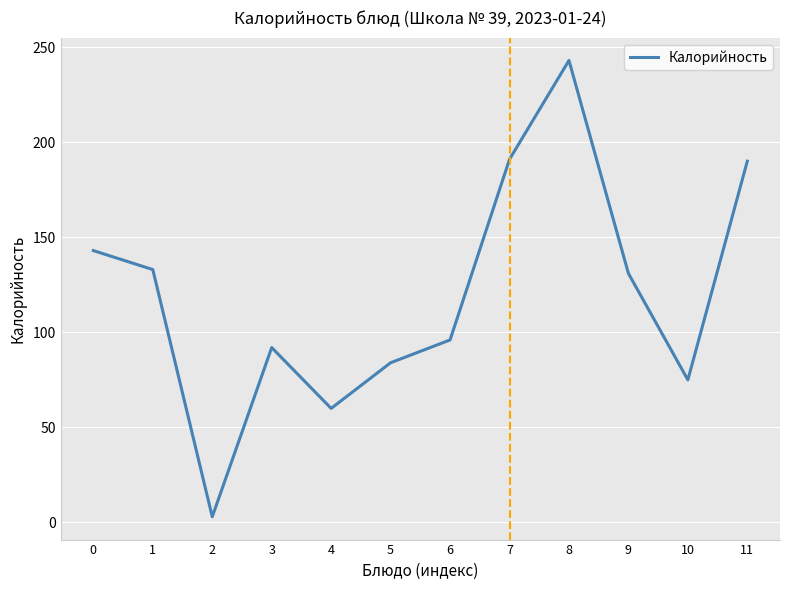

At which category does the chart reach its peak across all series?

8